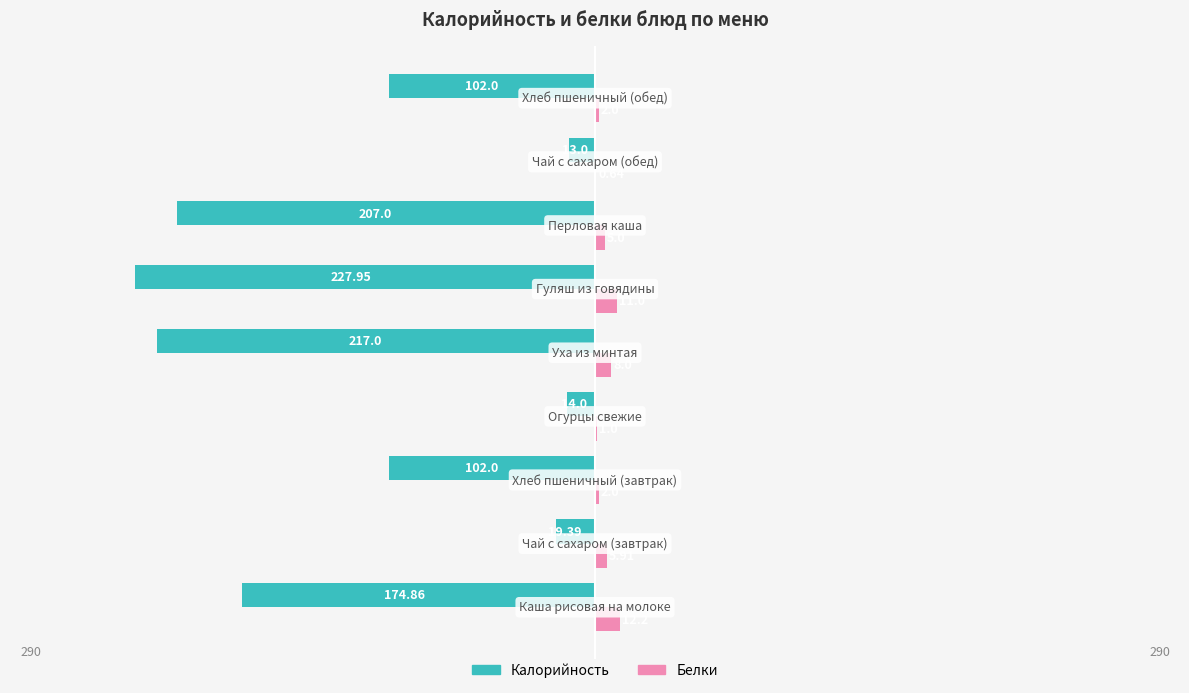

What are all the series names shown in the legend?

Калорийность, Белки